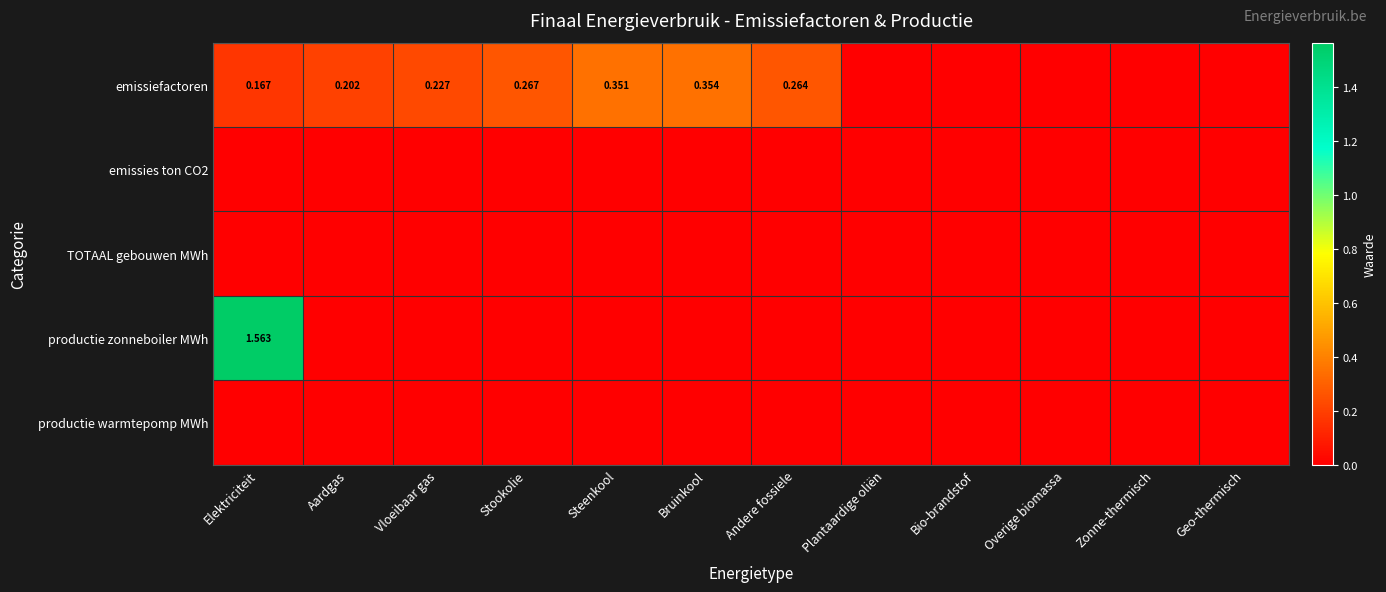

Is the value of emissiefactoren at Elektriciteit greater than the value of TOTAAL gebouwen MWh at Steenkool?

Yes